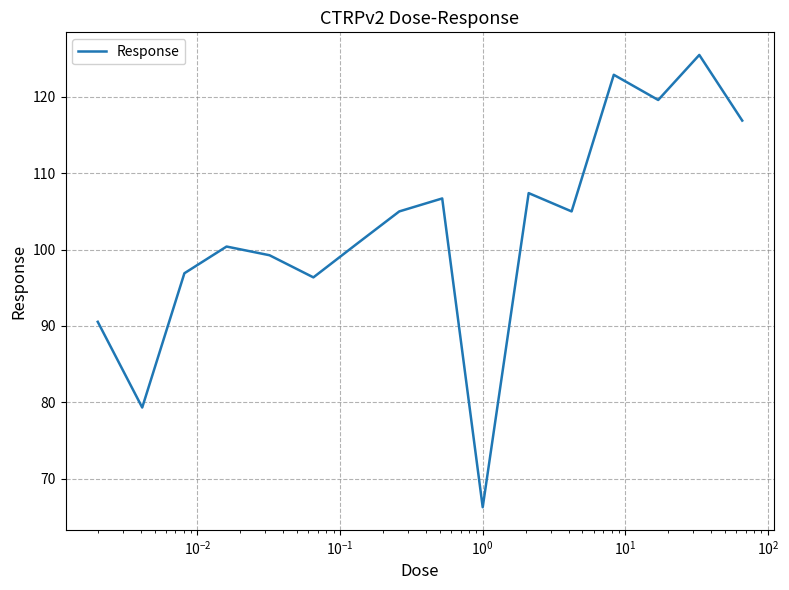

What is the maximum value shown in the chart?

125.5